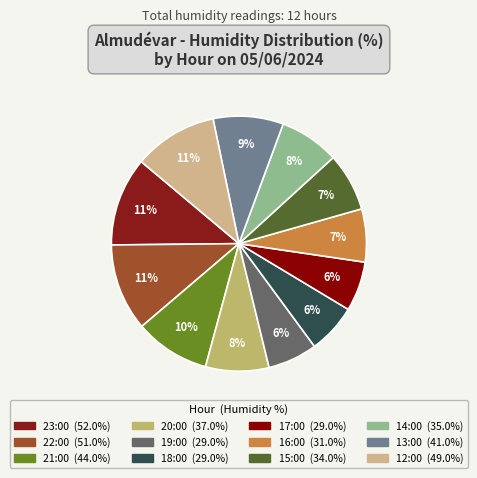

The 16:00 slice represents 7% of the pie. True or false?

True